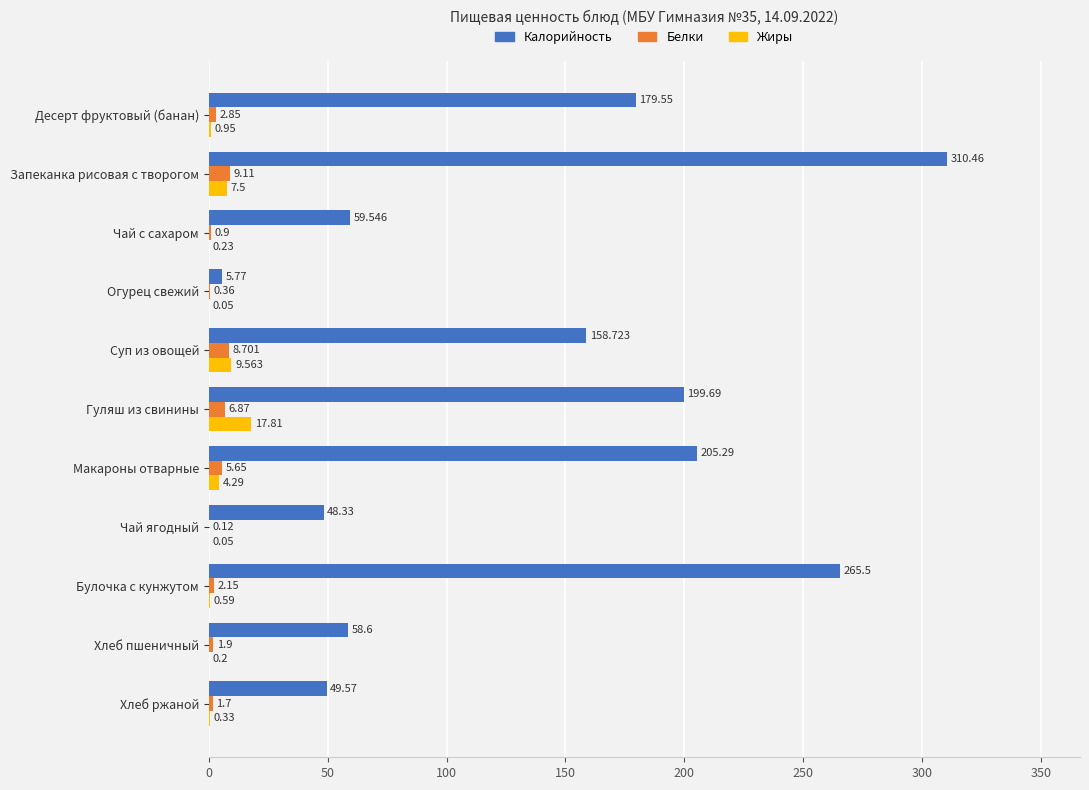

Which series has the largest total across all categories?

Калорийность